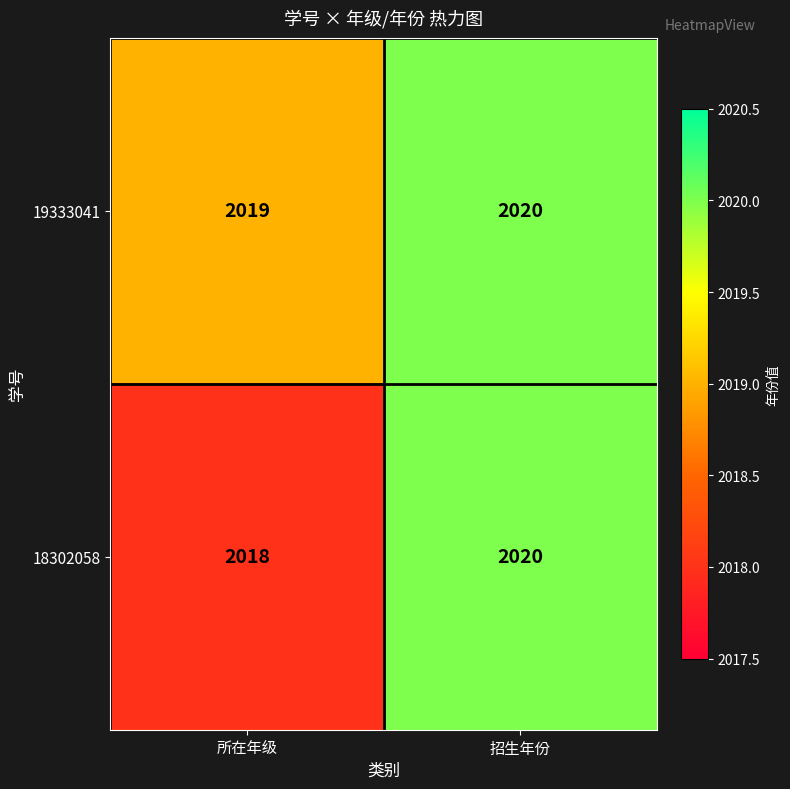

What is the difference between the highest and lowest values at 所在年级?

1